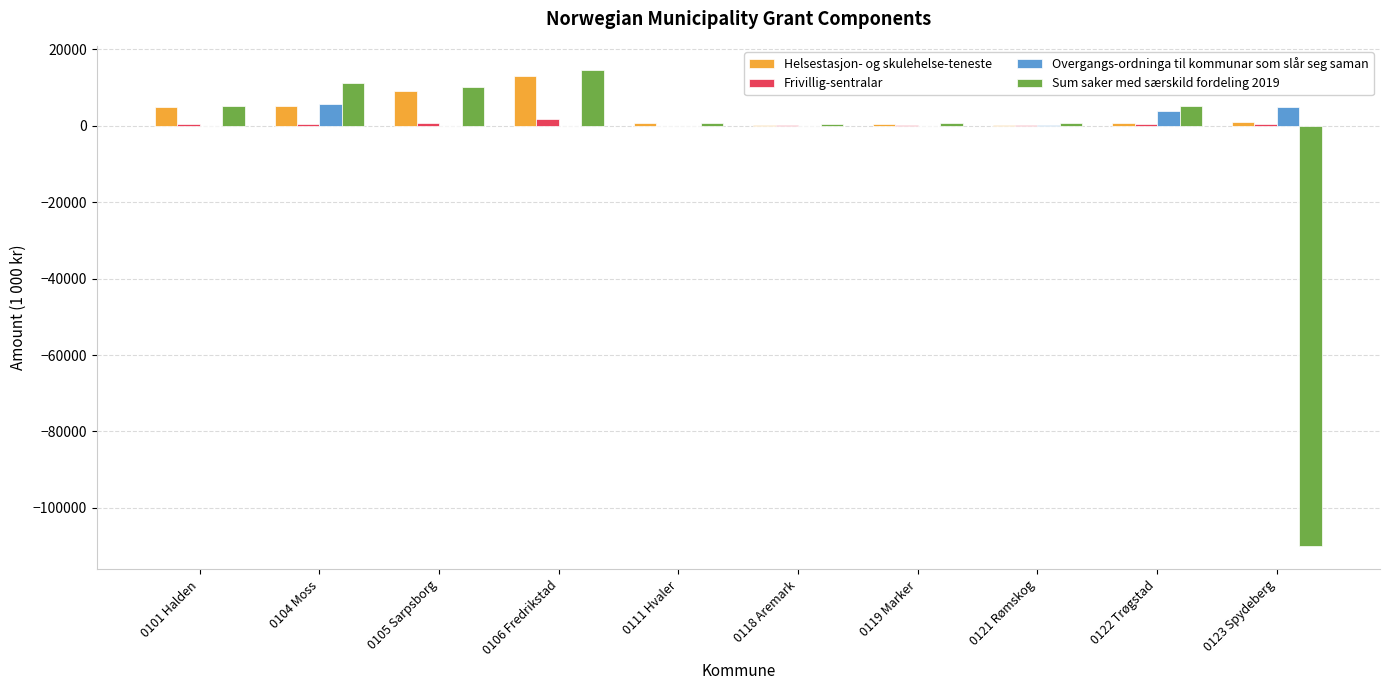

How many distinct data groups are displayed?

4